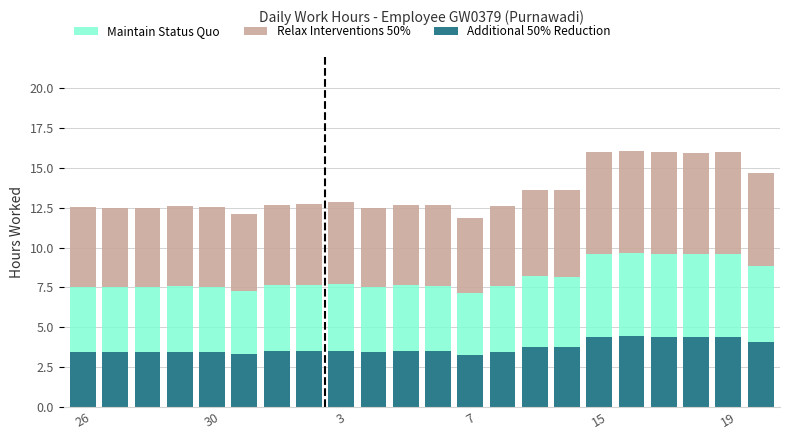

How many bars are there in total?

22